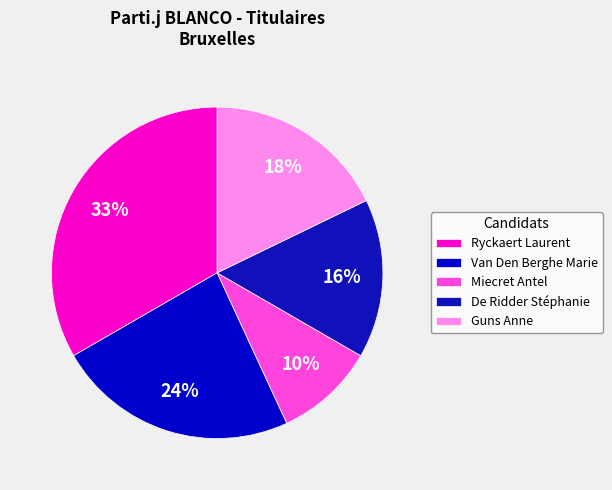

Is it true that Guns Anne is 18% of the pie?

True